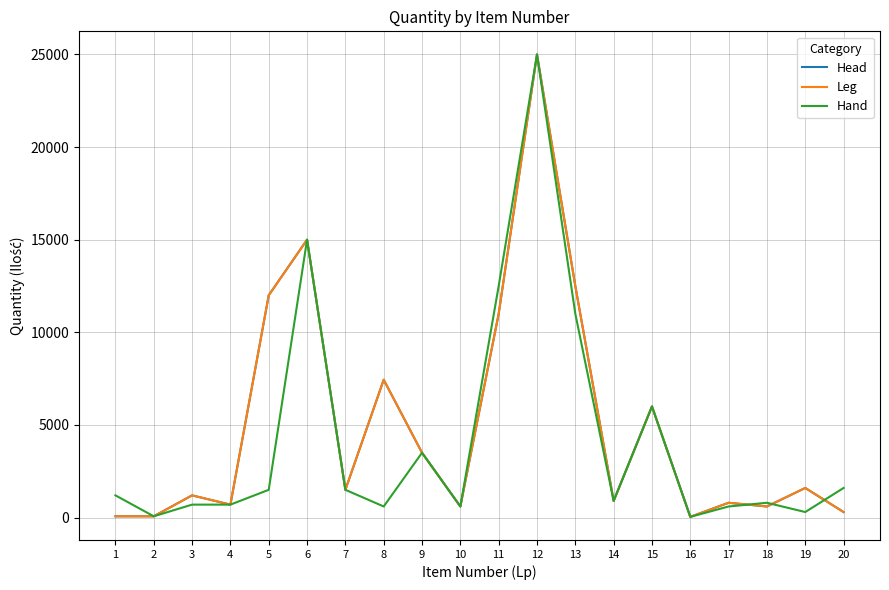

The Head series shows 298 at 17. True or false?

False